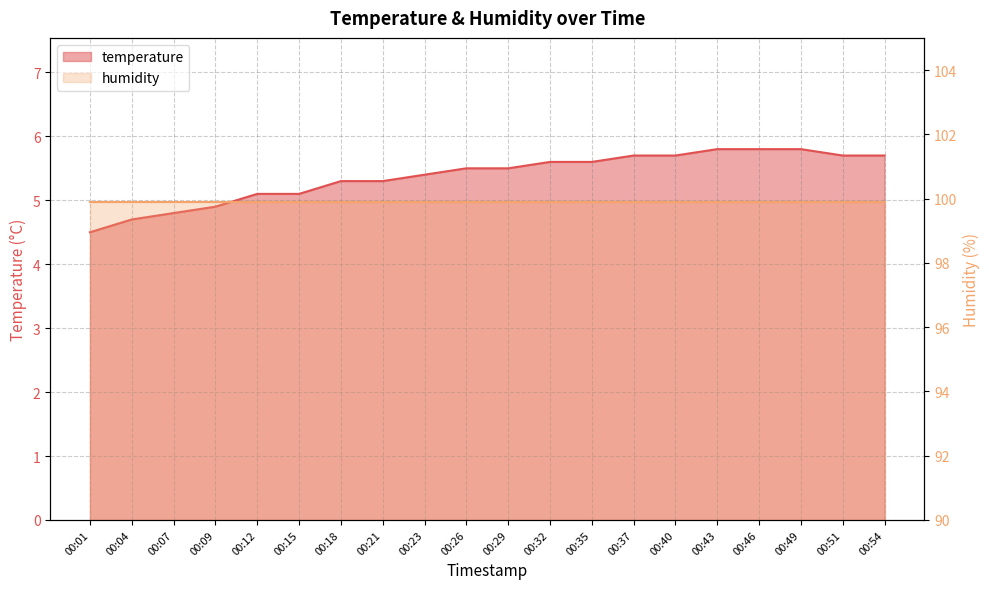

Is it true that the value at 00:46 is 8.1?

False